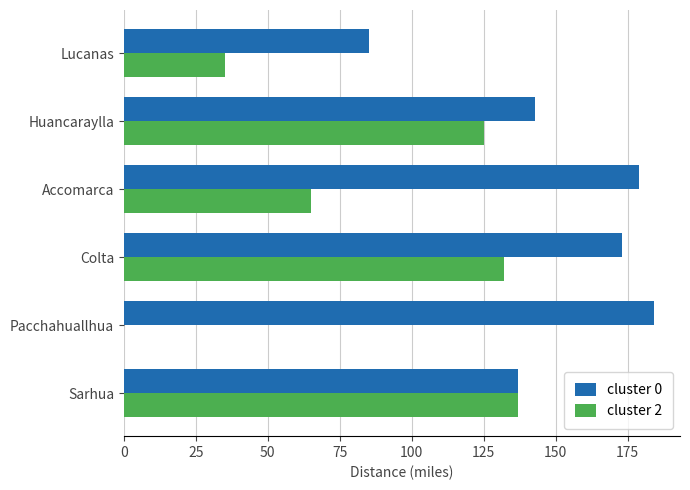

At which category is the sum across all series the highest?

Colta